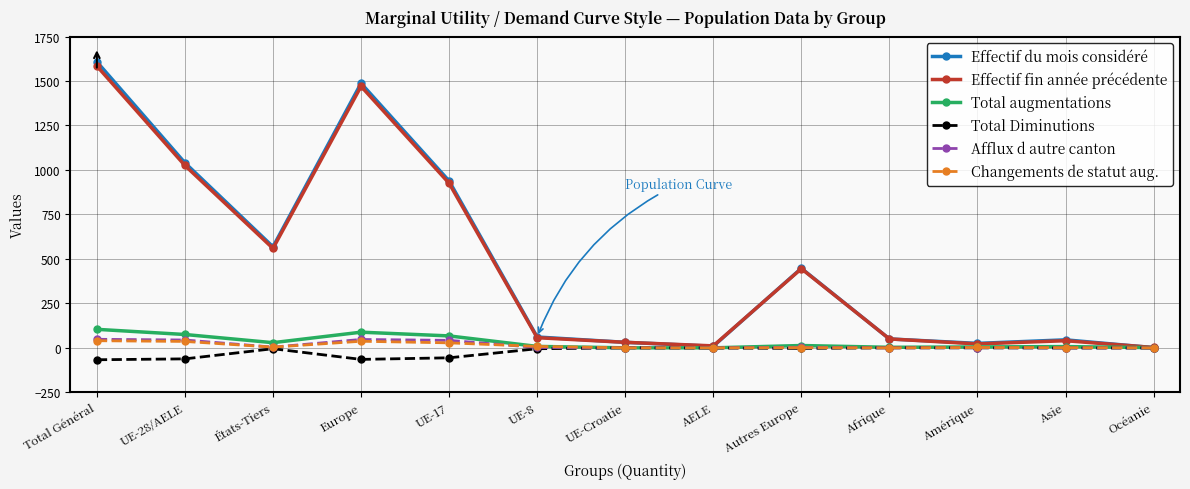

The value of Effectif du mois considéré at Europe is 1487. True or false?

True